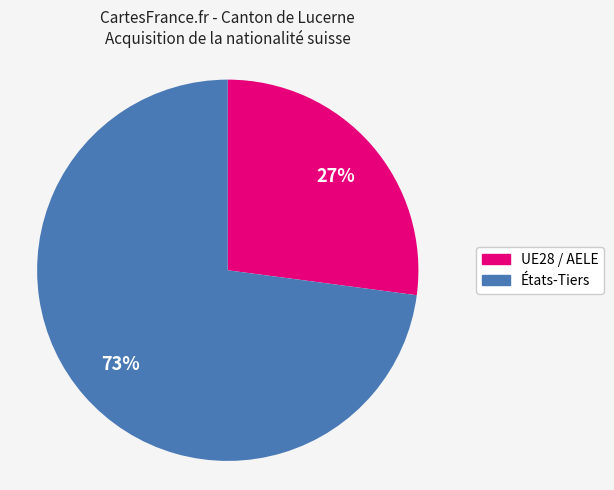

Is there a majority slice in this chart?

Yes